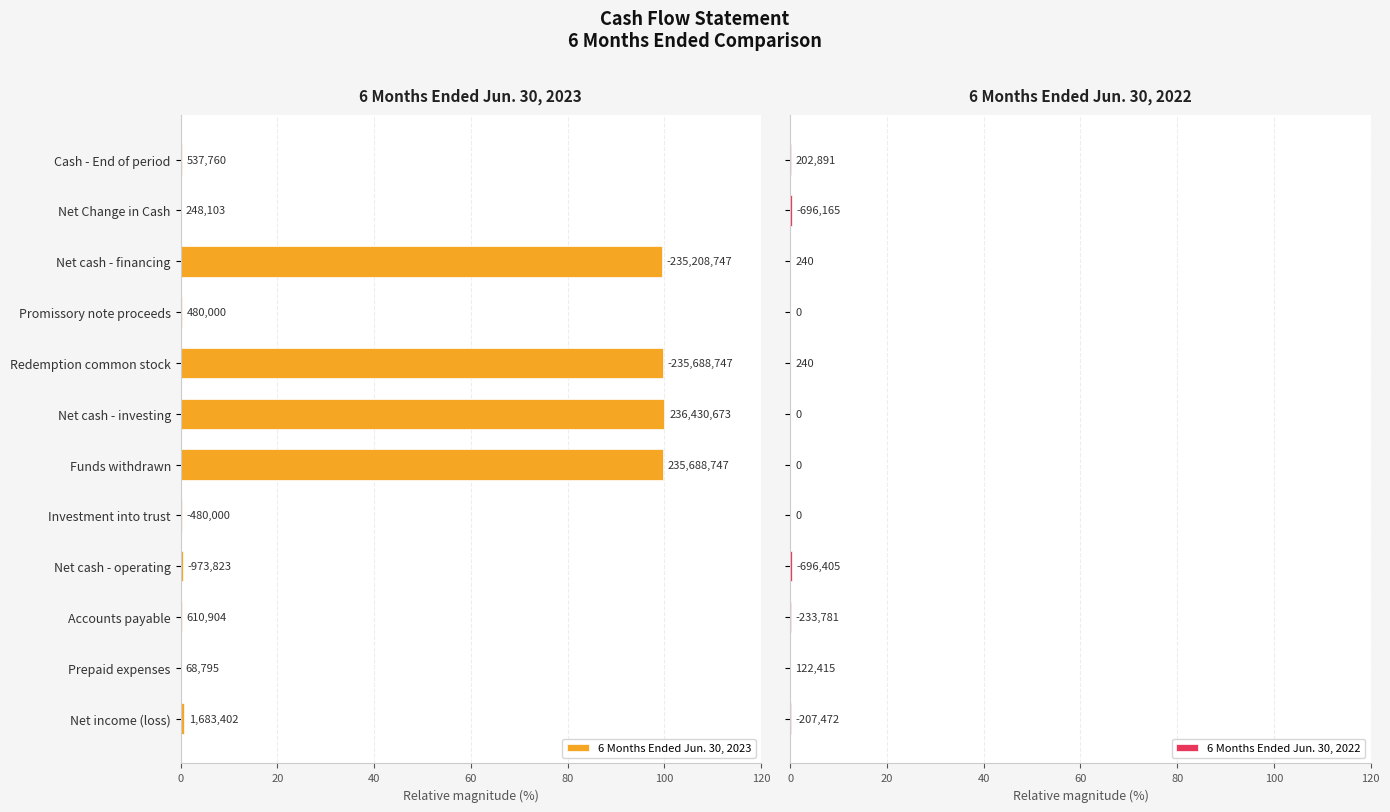

What is the sum of the 6 Months Ended Jun. 30, 2023 values at Net cash - operating and Prepaid expenses?

0.4